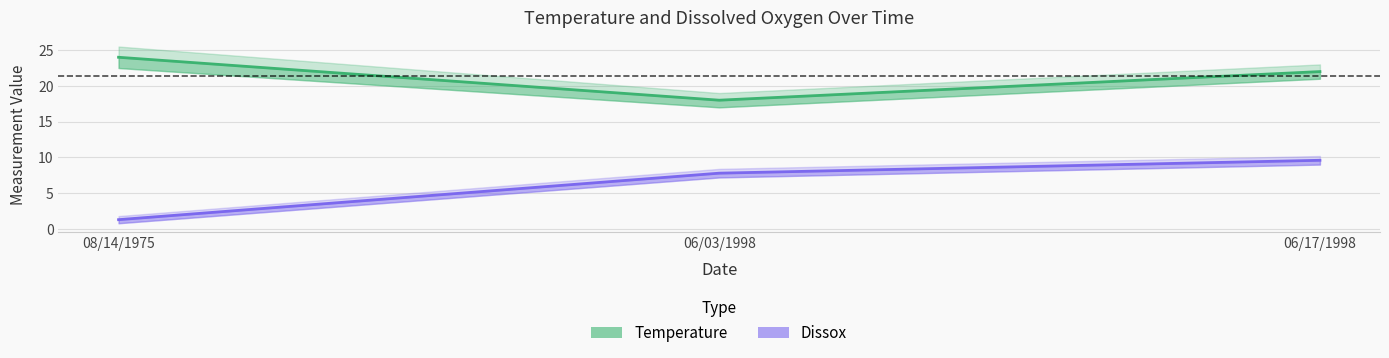

Which category has the lowest value in the Dissox series?

08/14/1975